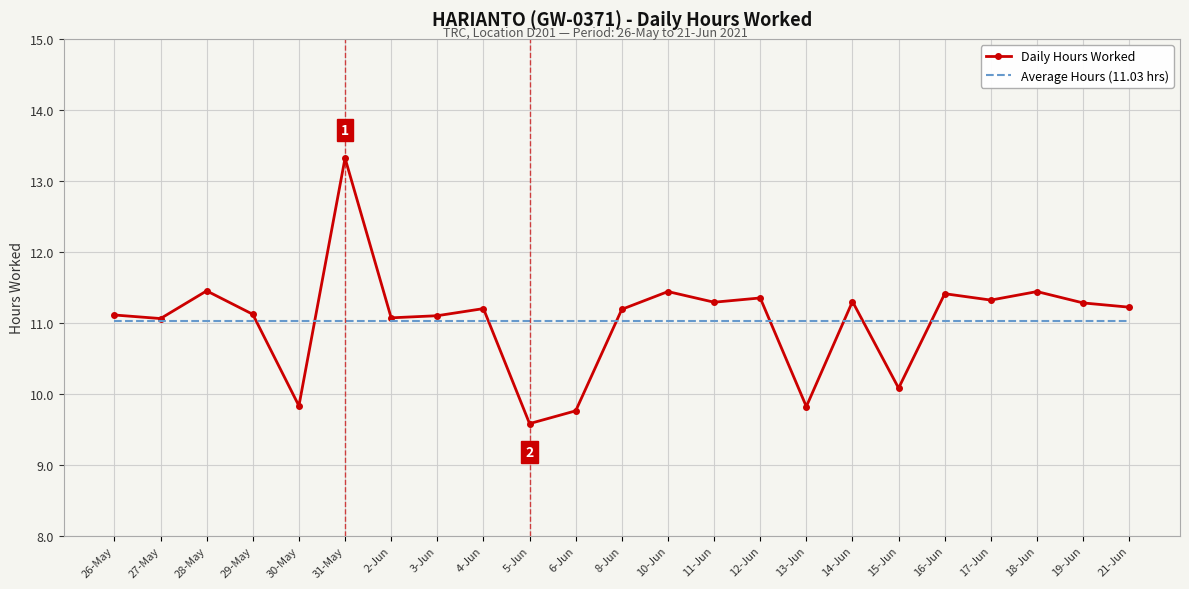

What position from the right is 31-May?

18